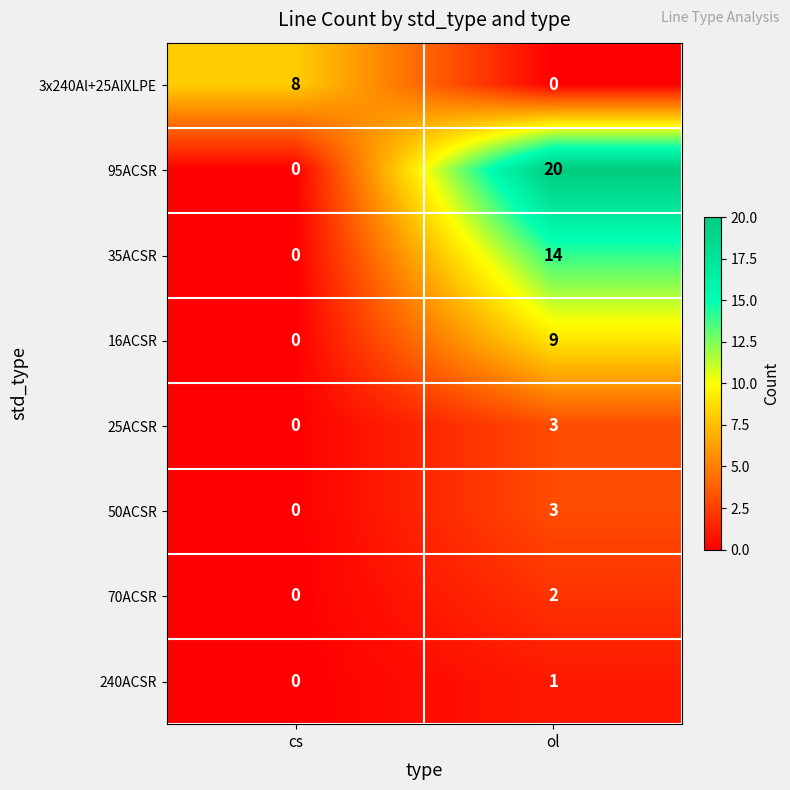

Where is 95ACSR nearest to the value 10?

cs